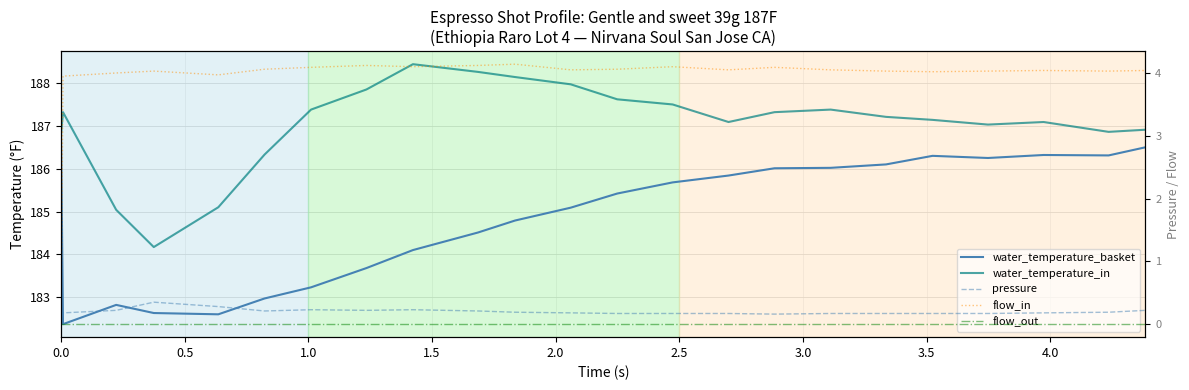

What position from the right is 0.0?

23